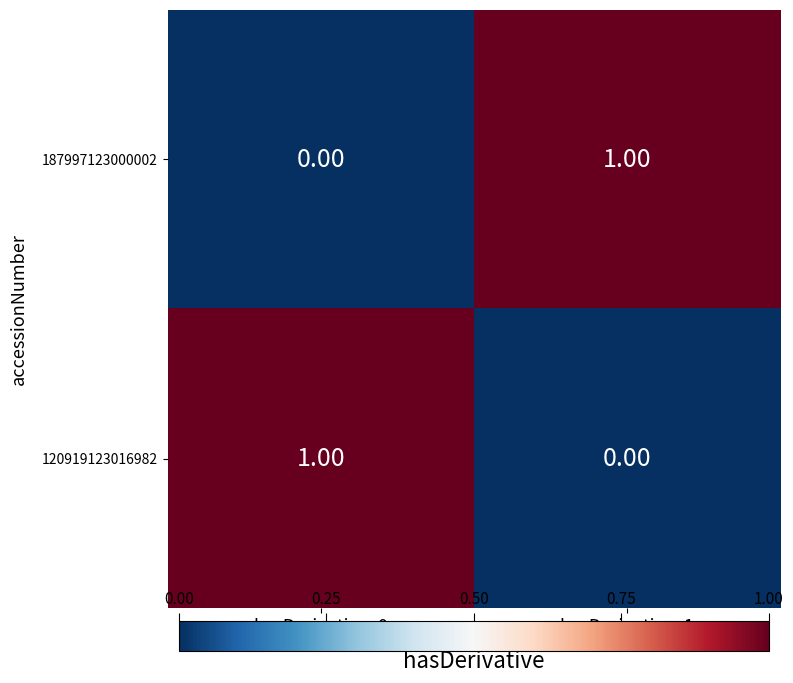

Is the value of 120919123016982 at hasDerivative=1 greater than the value of 187997123000002 at hasDerivative=1?

No